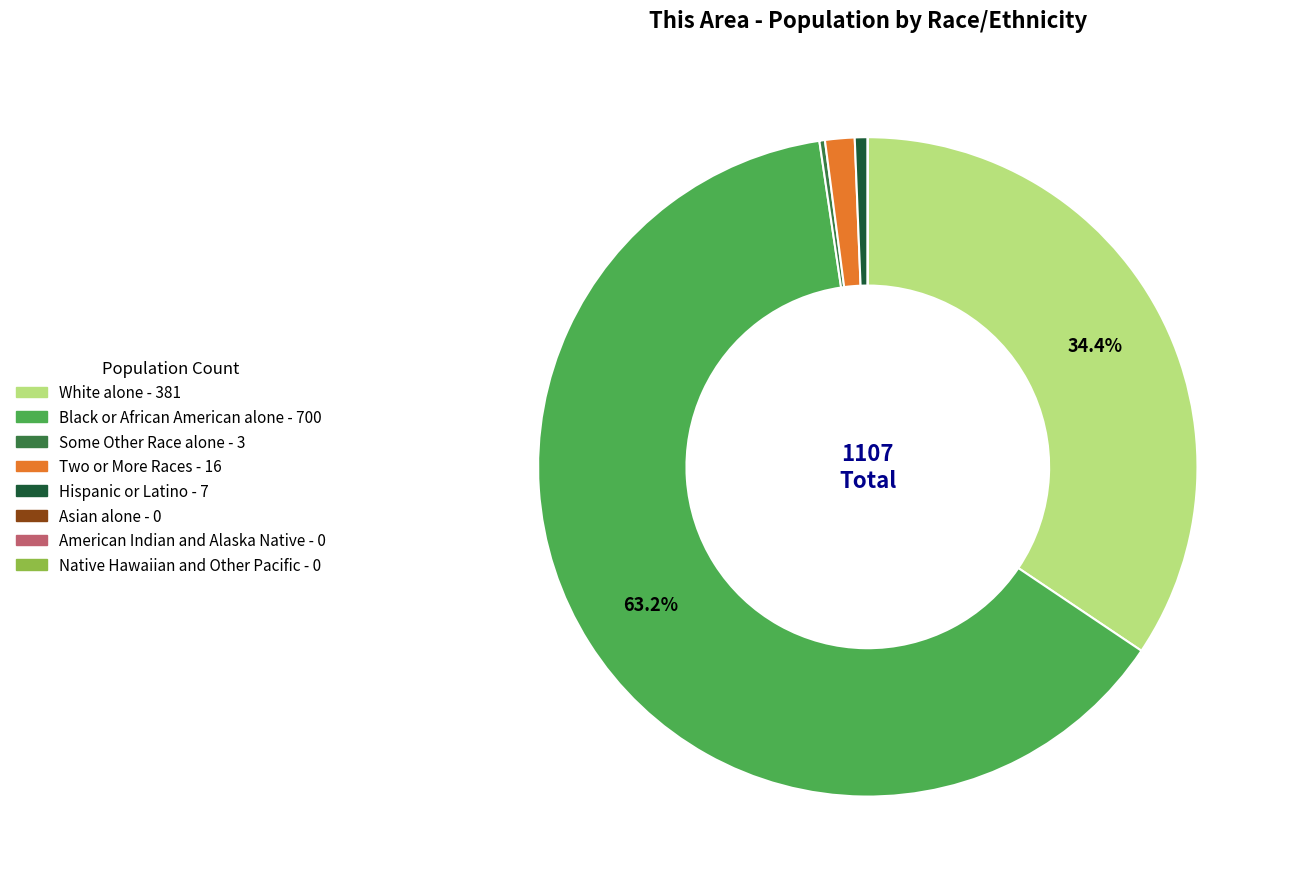

Is there any slice that represents more than half of the pie?

Yes